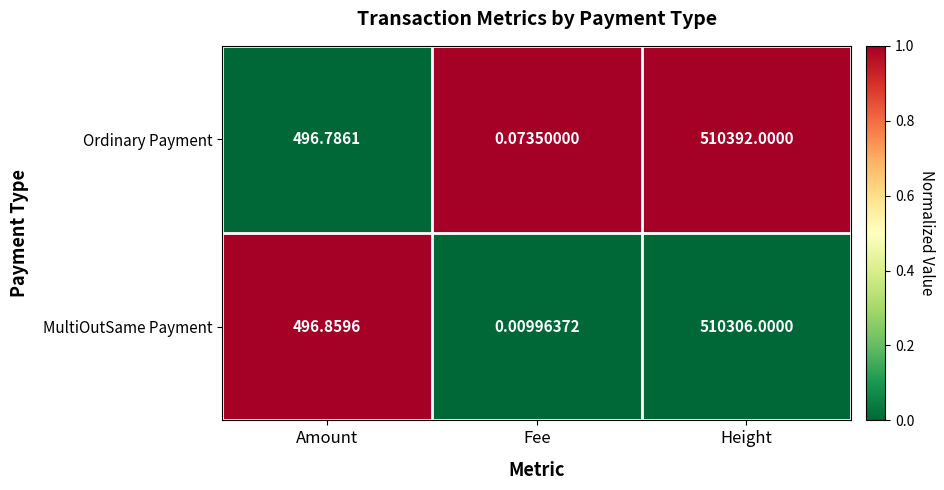

Which series has the largest range (max minus min)?

Ordinary Payment